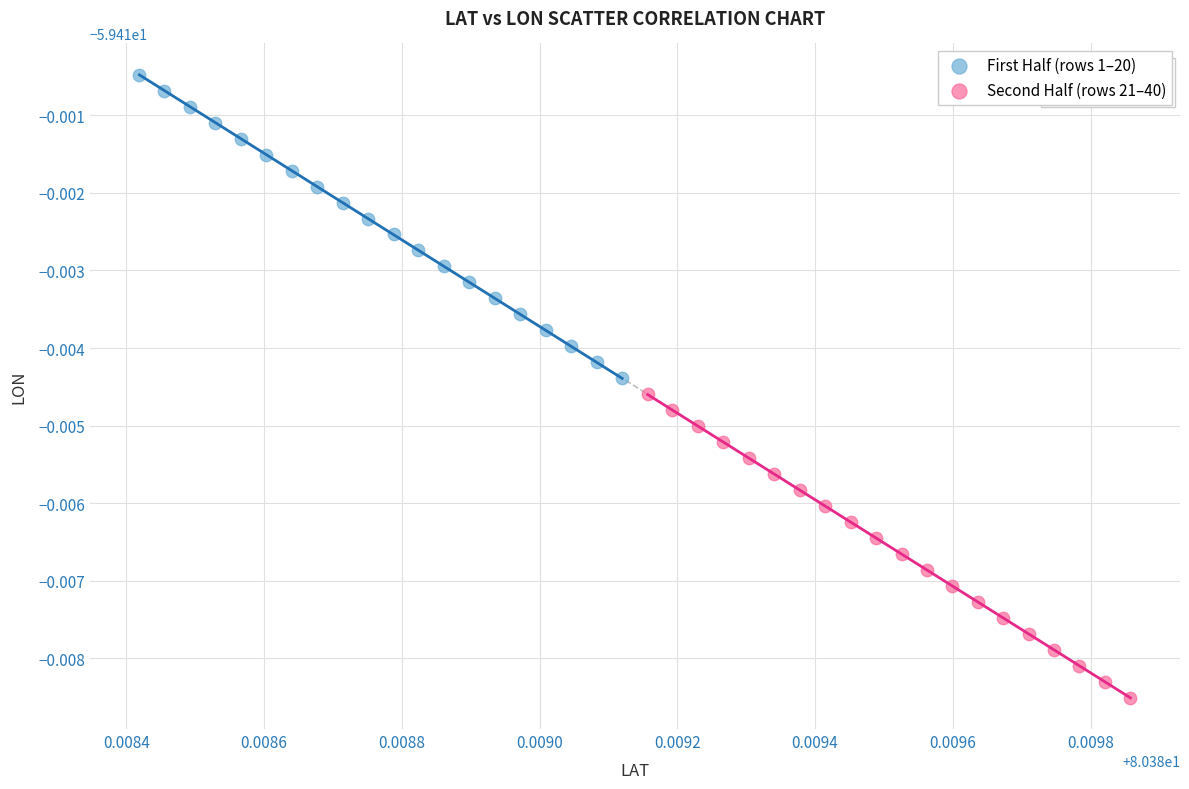

Which series contains the lowest Y value?

Second Half (rows 21–40)